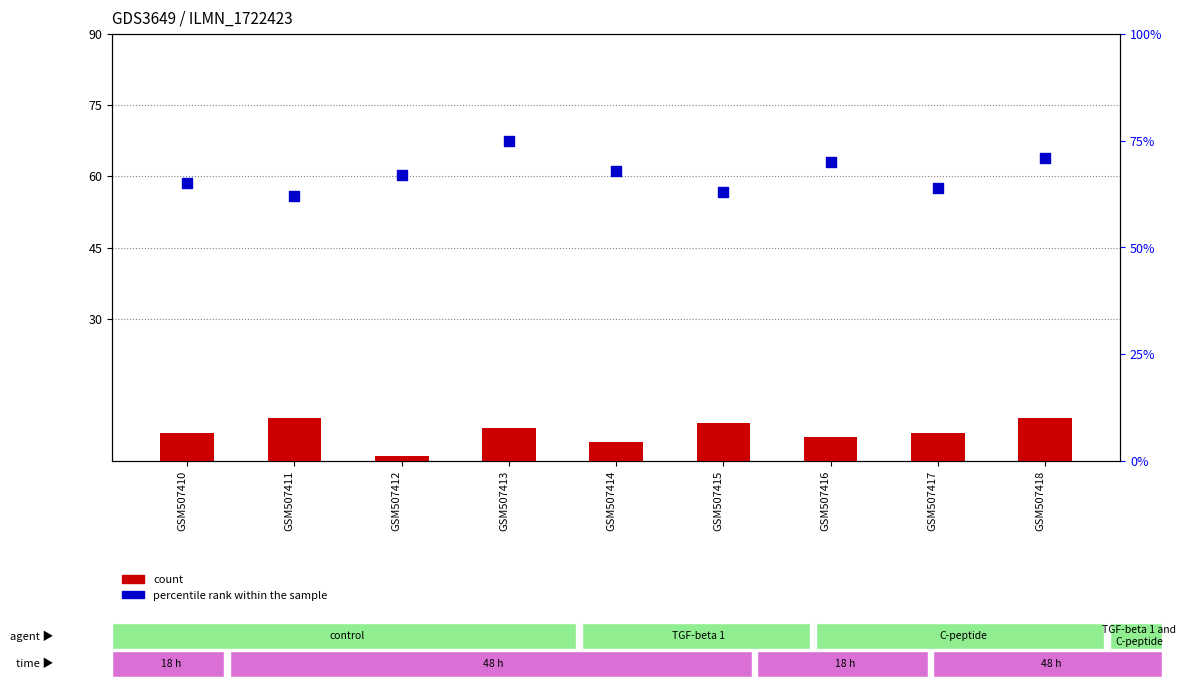

What is the total value across all series at GSM507410?

71